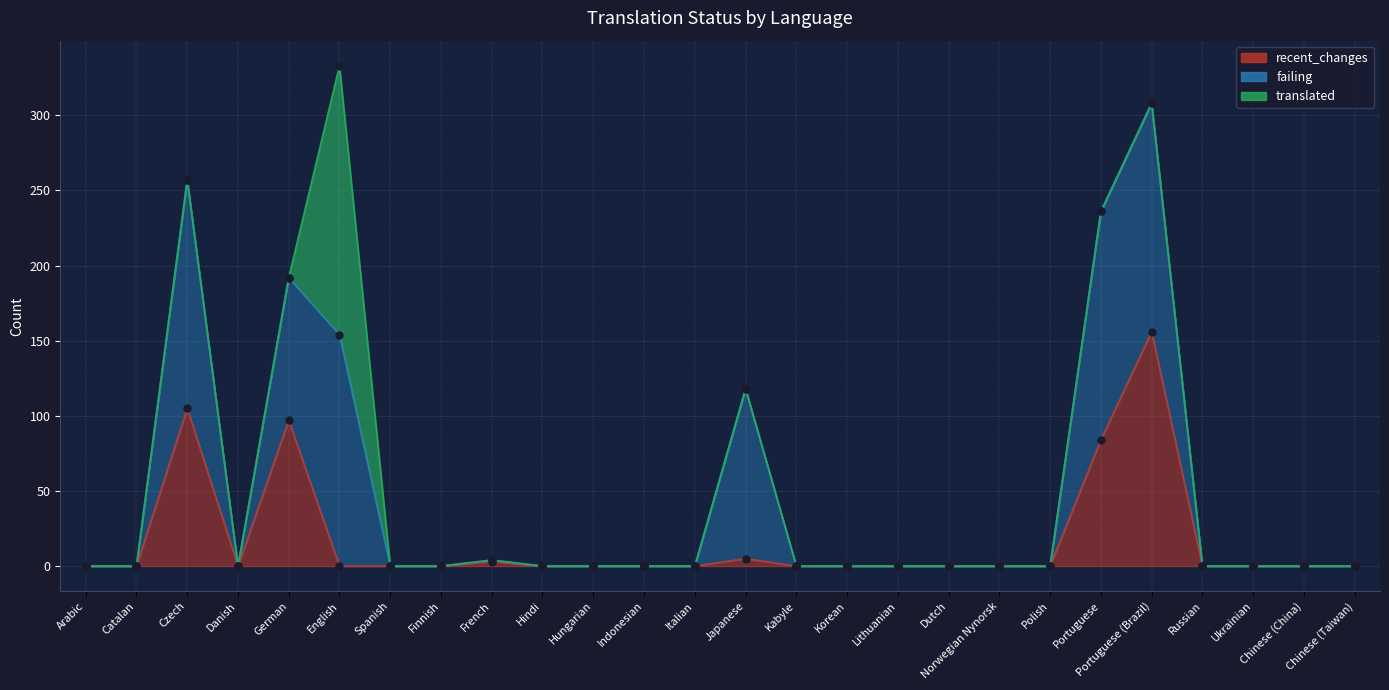

Which series reaches the maximum Y coordinate?

translated